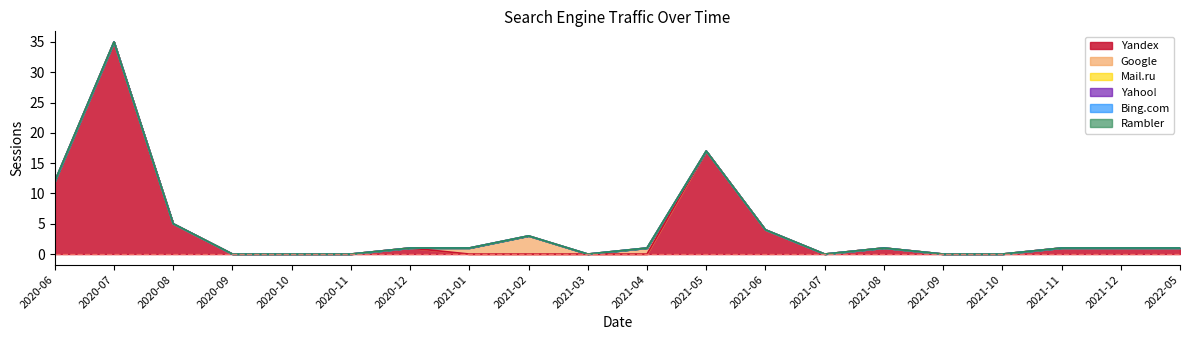

At which label is Rambler closest to 0?

2020-06